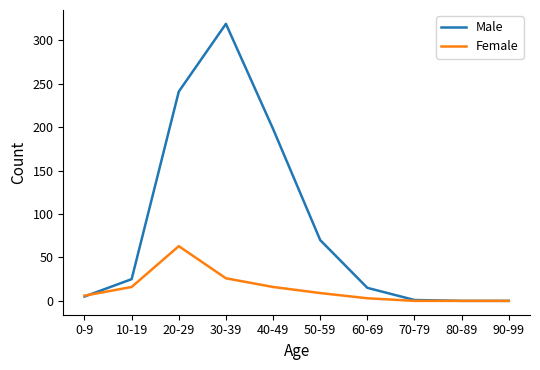

How many categories are shown in the chart?

10